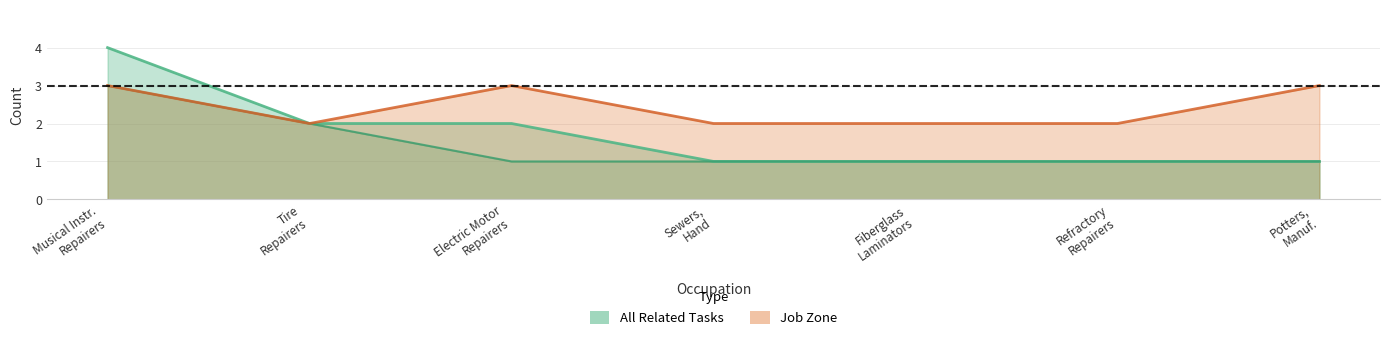

Which has a higher value, Potters, Manuf. or Tire Repairers?

Tire Repairers